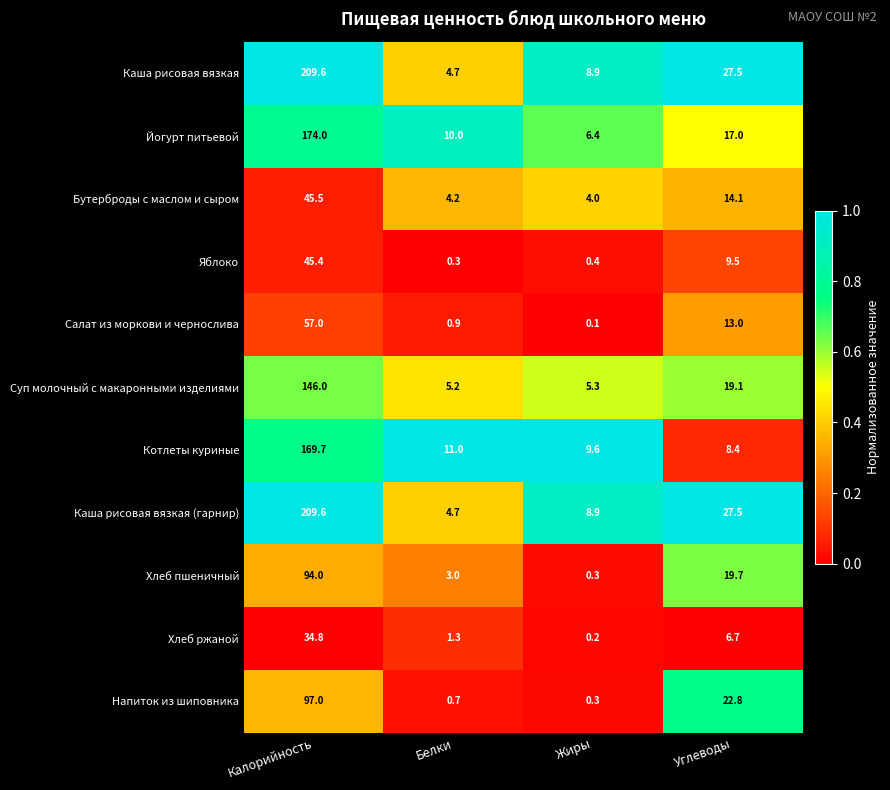

At which category is the sum across all series the highest?

Калорийность